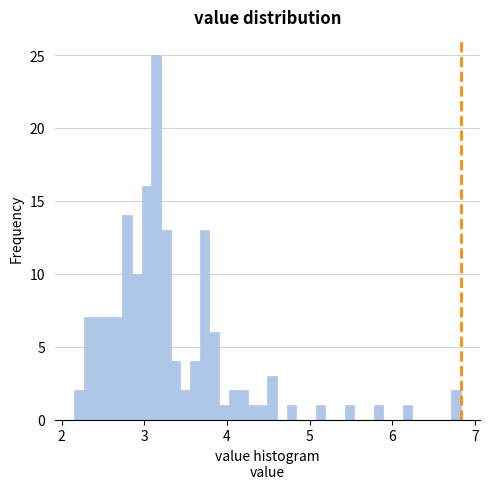

Around what value on the x-axis is the tallest bar? Give the approximate position of its centre, as read against the axis.

3.1